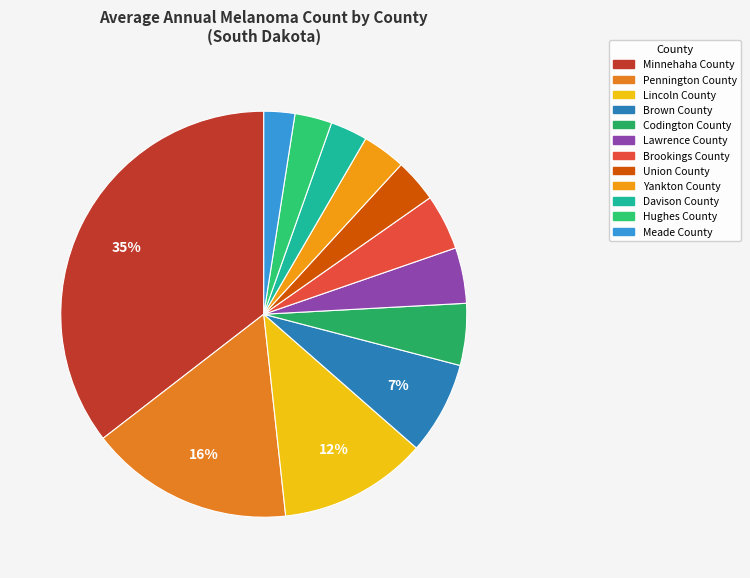

The Minnehaha County slice represents 26% of the pie. True or false?

False